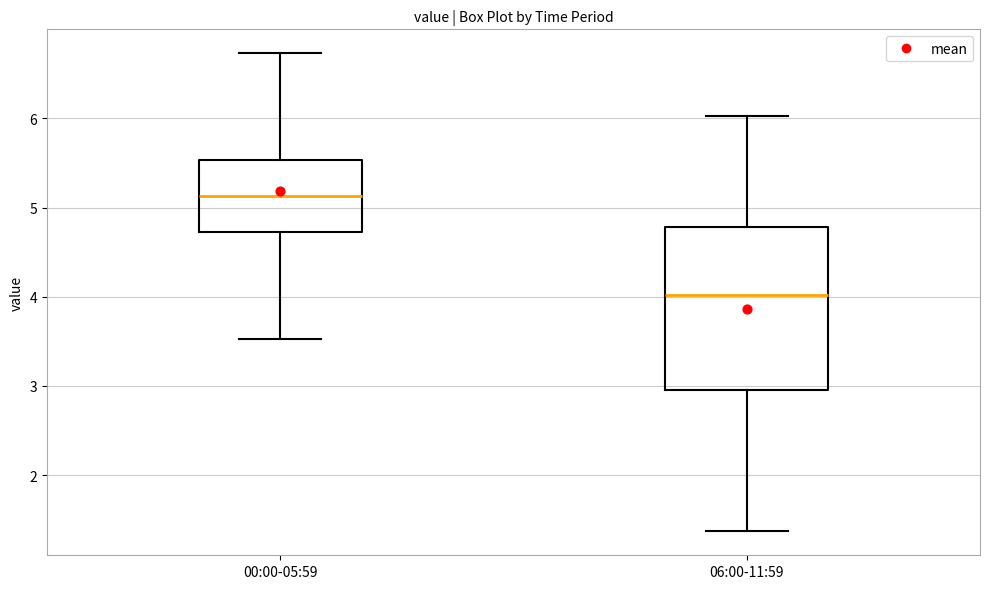

Reading left to right, transcribe this box plot: for each box, give where its median line is, the range the box spans, and where its two whiskers end, as read against the y-axis. The values are not printed on the chart, so give them approximately, as read against the axis.

00:00-05:59: median 5.1, box 4.7 to 5.5, whiskers 3.5 to 6.7
06:00-11:59: median 4.0, box 3.0 to 4.8, whiskers 1.4 to 6.0